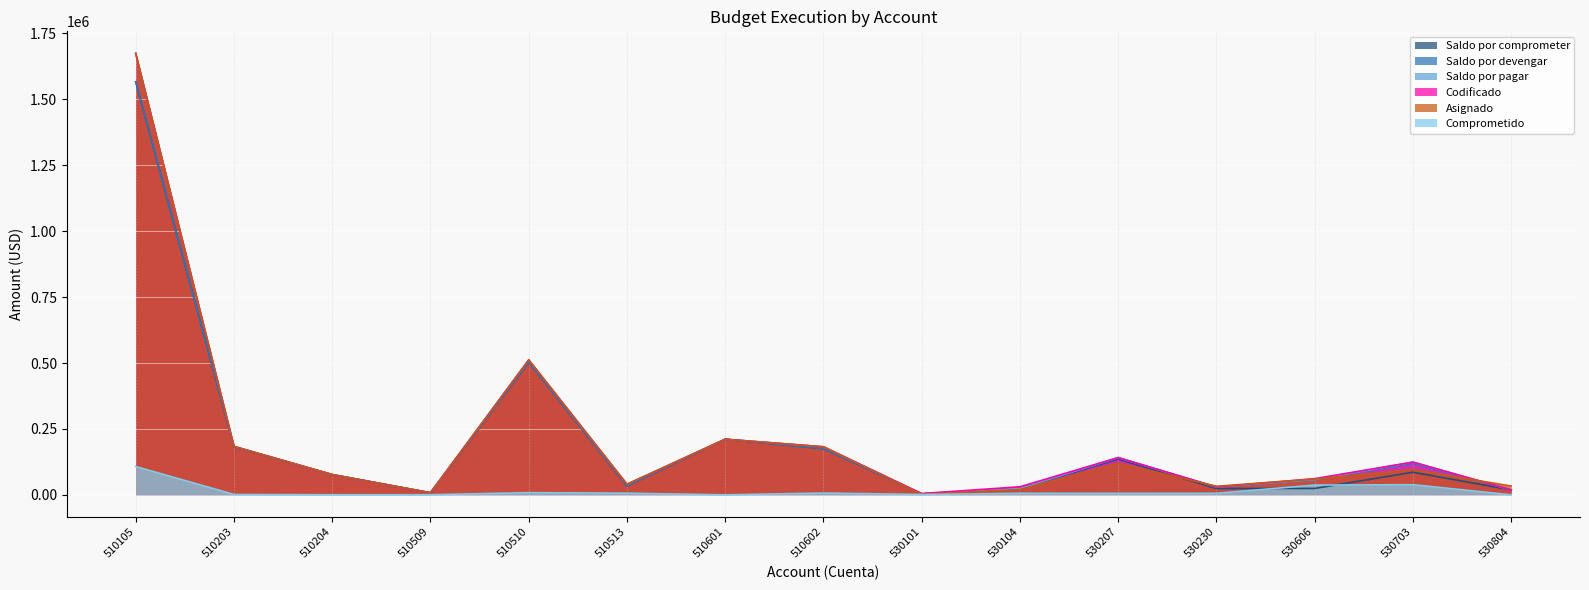

What is the difference between the second highest and minimum values in the Saldo por comprometer series?

499740.9